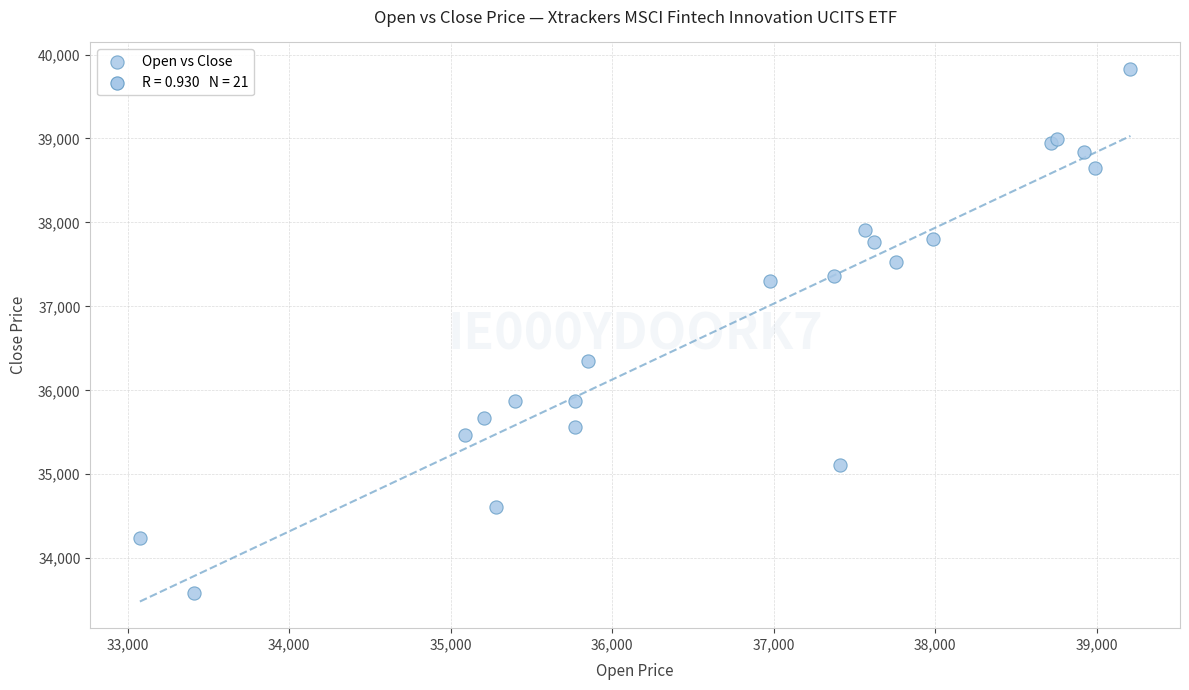

What Y value in the scatter plot is closest to 36706?

36351